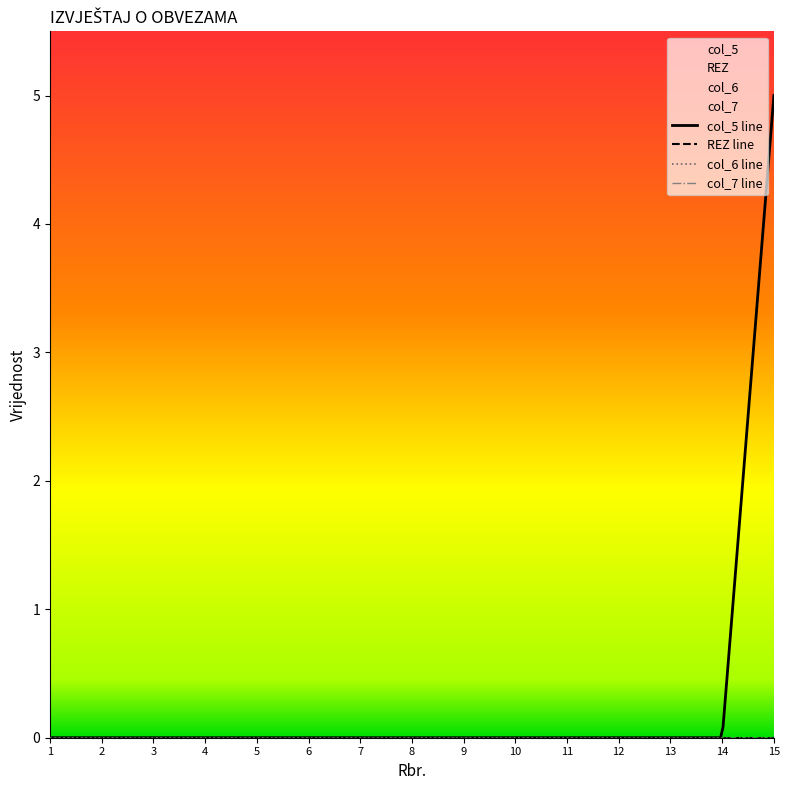

How many positive values does the col_5 series have?

1